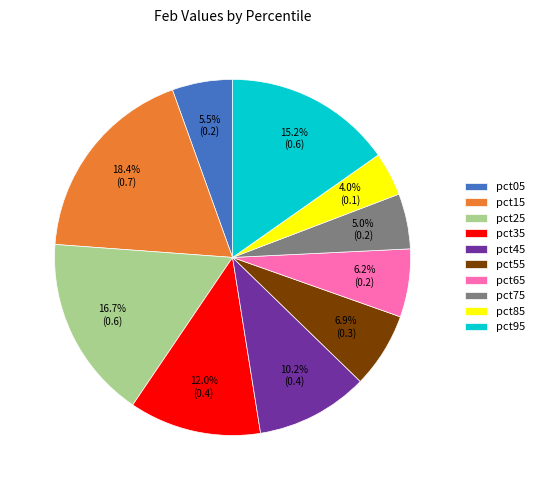

What is the smallest slice in the pie chart?

pct85